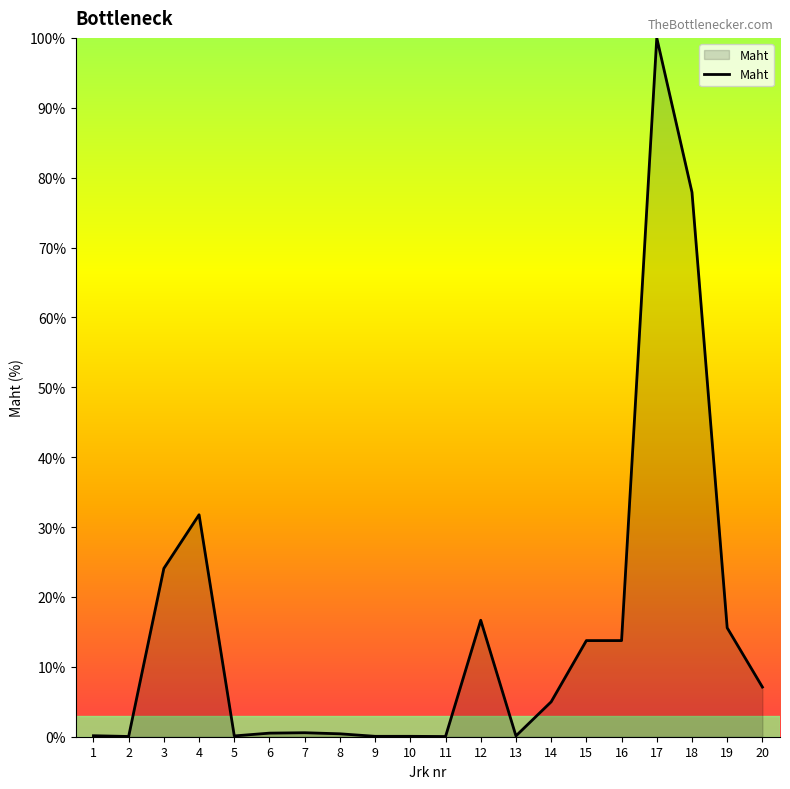

Does the chart display data point markers on the line(s)?

No